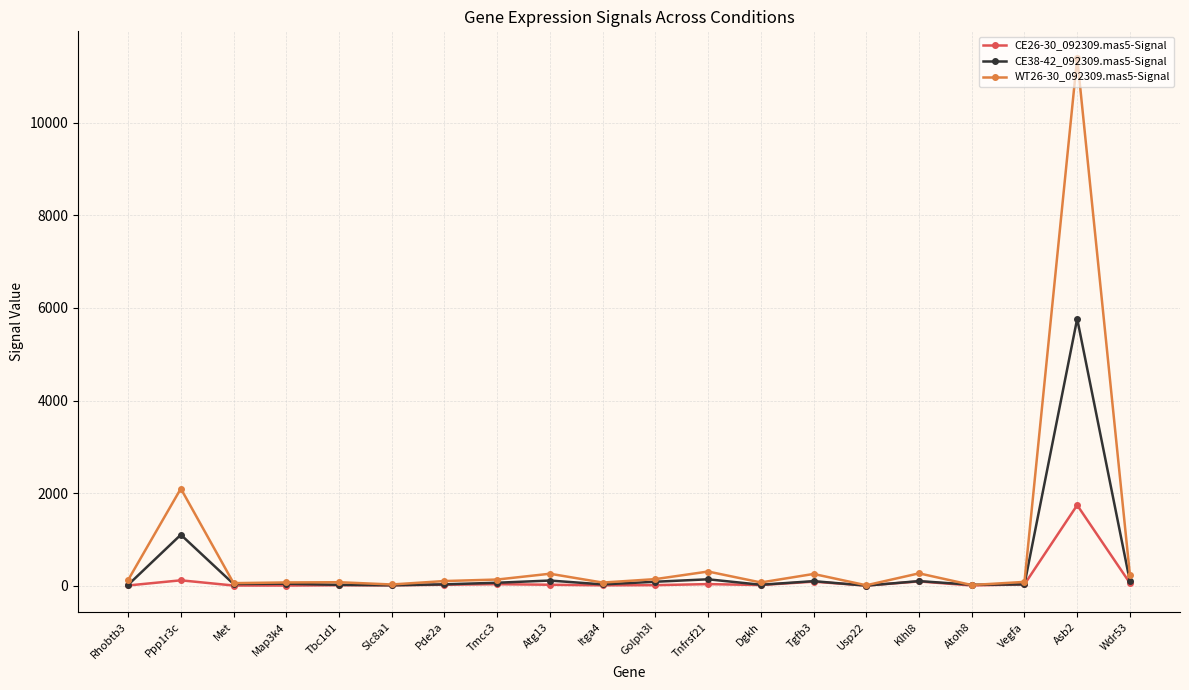

Which series has the widest spread of values?

WT26-30_092309.mas5-Signal